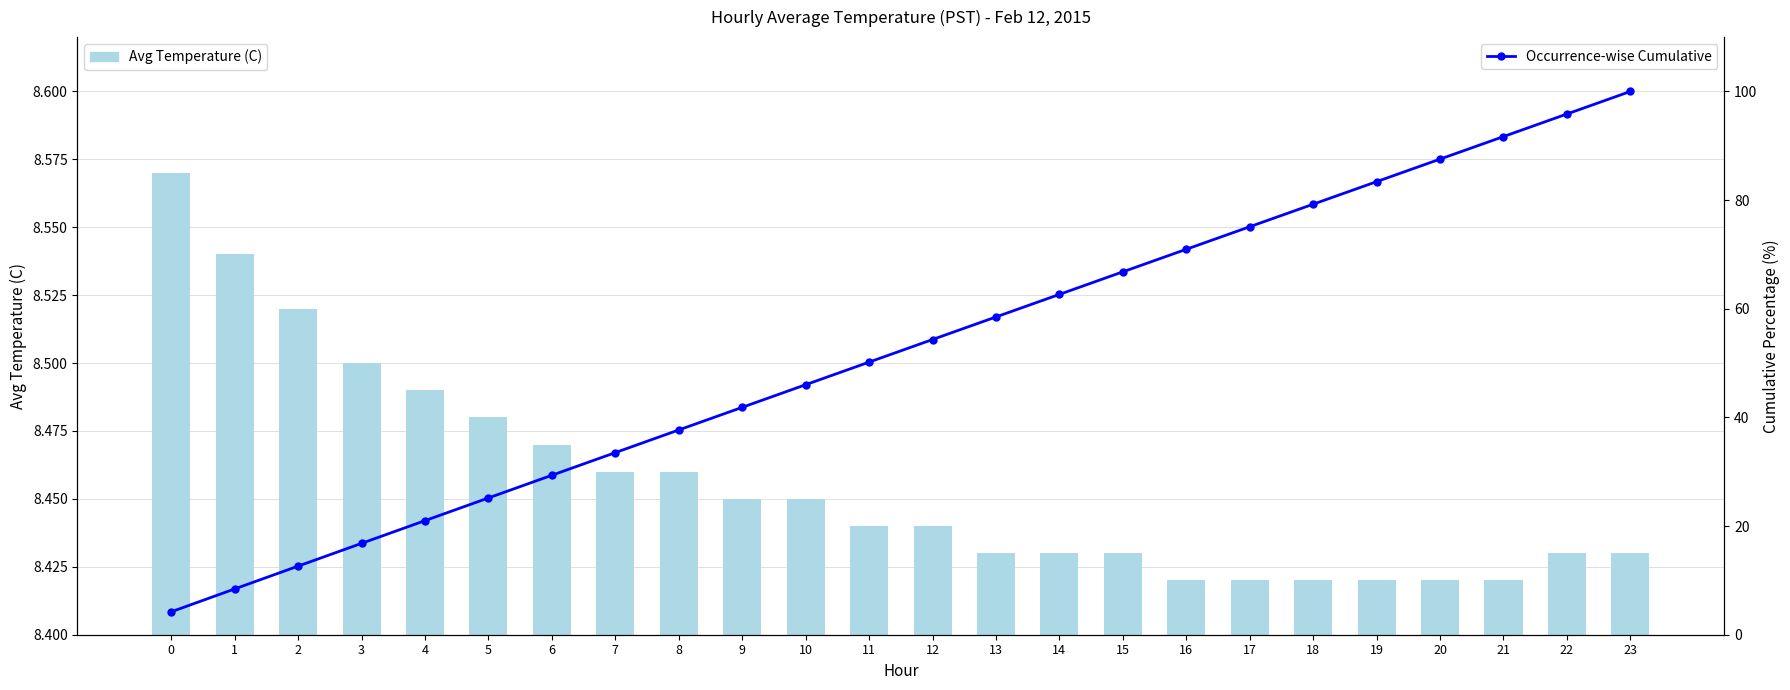

Does the chart contain any negative values?

No